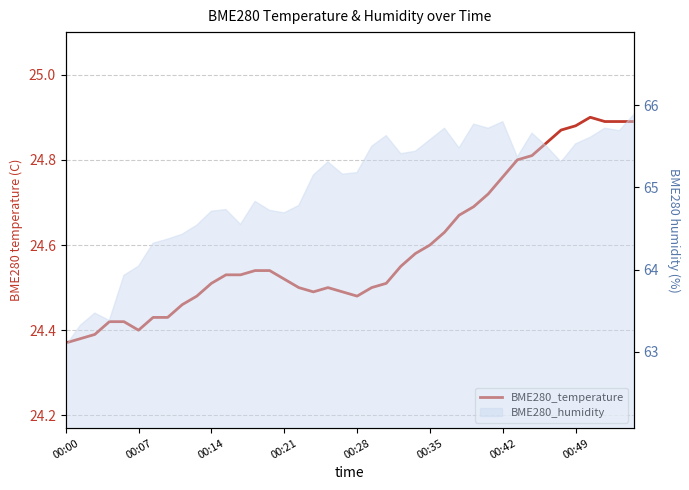

What position from the right is 31?

9